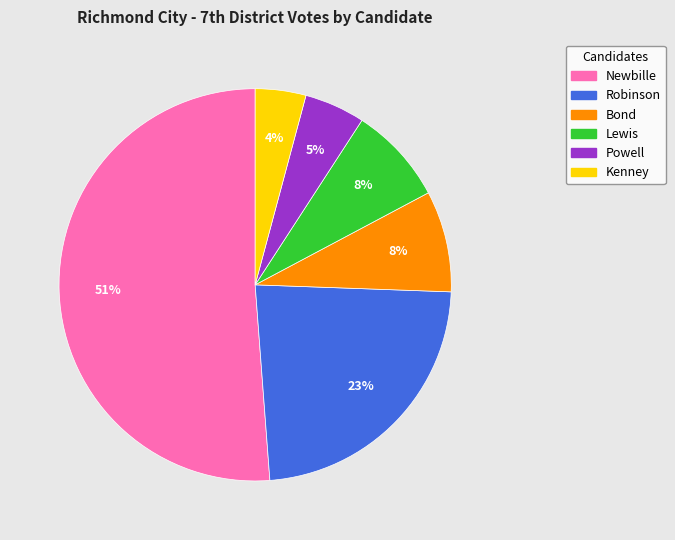

To the nearest percent, what is the average slice percentage?

17%